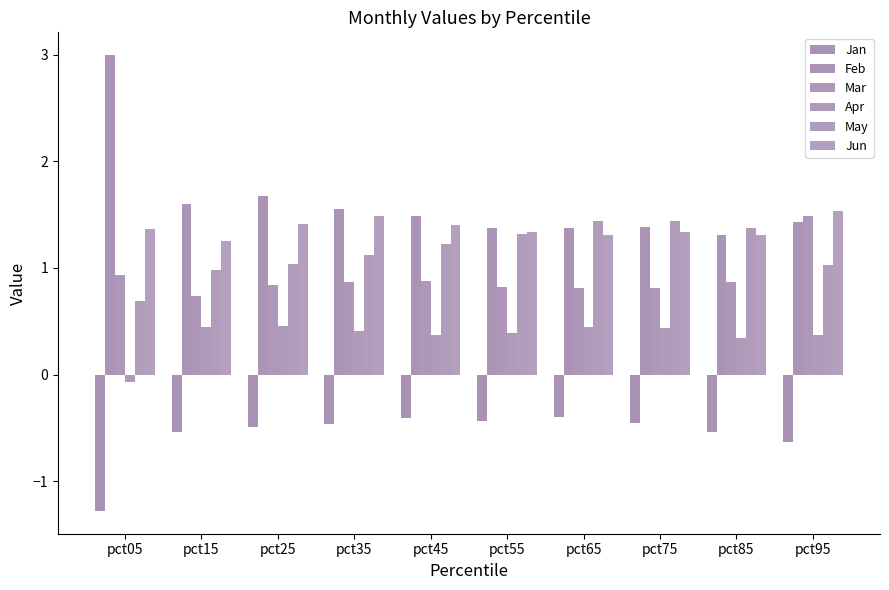

Which series has the largest total across all categories?

Feb